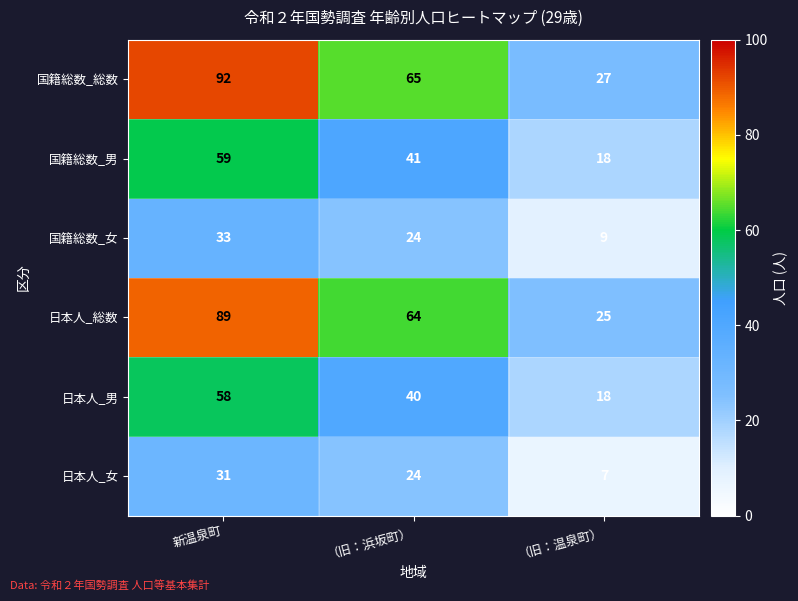

How many categories are shown in the chart?

3